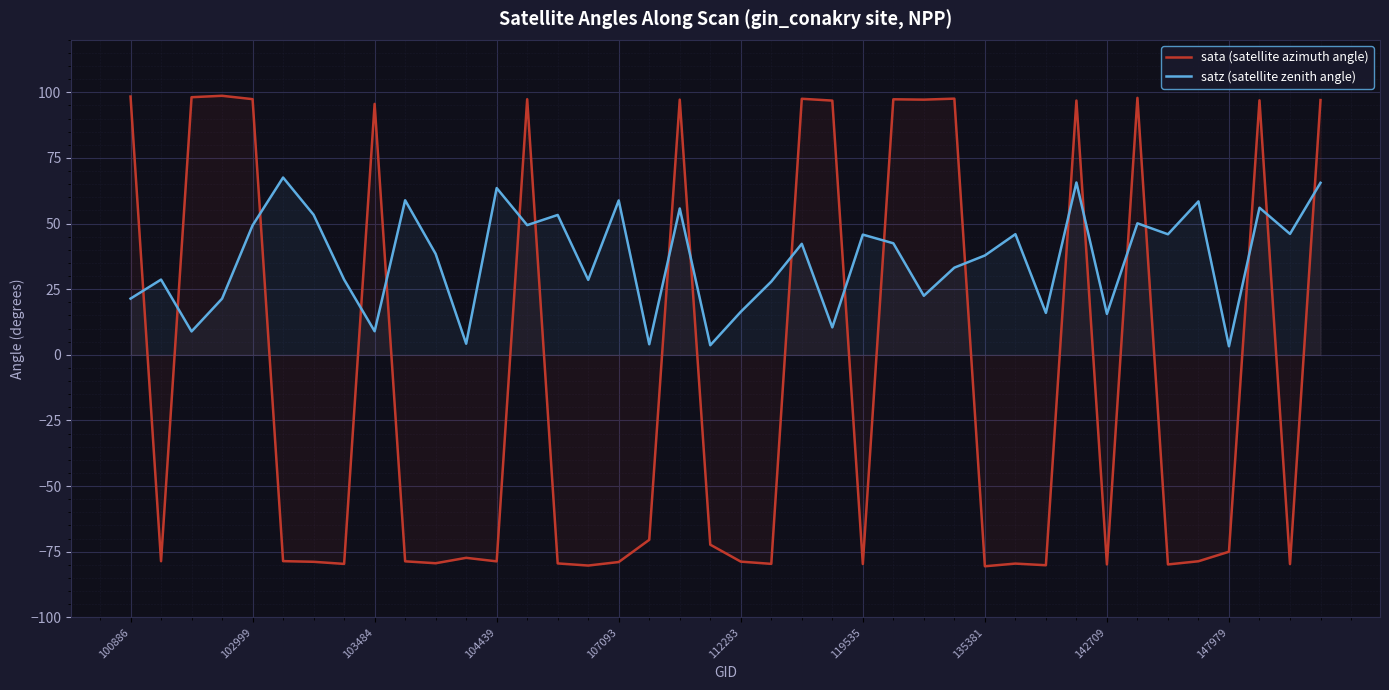

What is the difference between the maximum and minimum values in the sata (satellite azimuth angle) series?

179.2